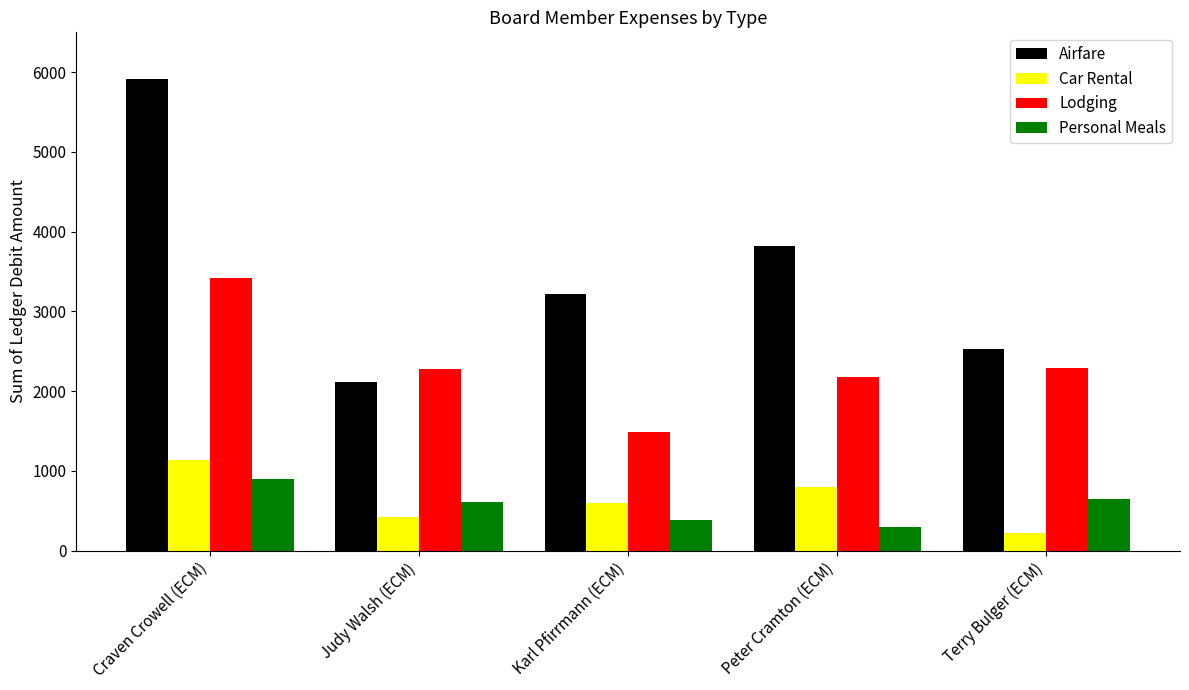

Is the value of Lodging at Peter Cramton (ECM) greater than the value of Airfare at Karl Pfirrmann (ECM)?

No